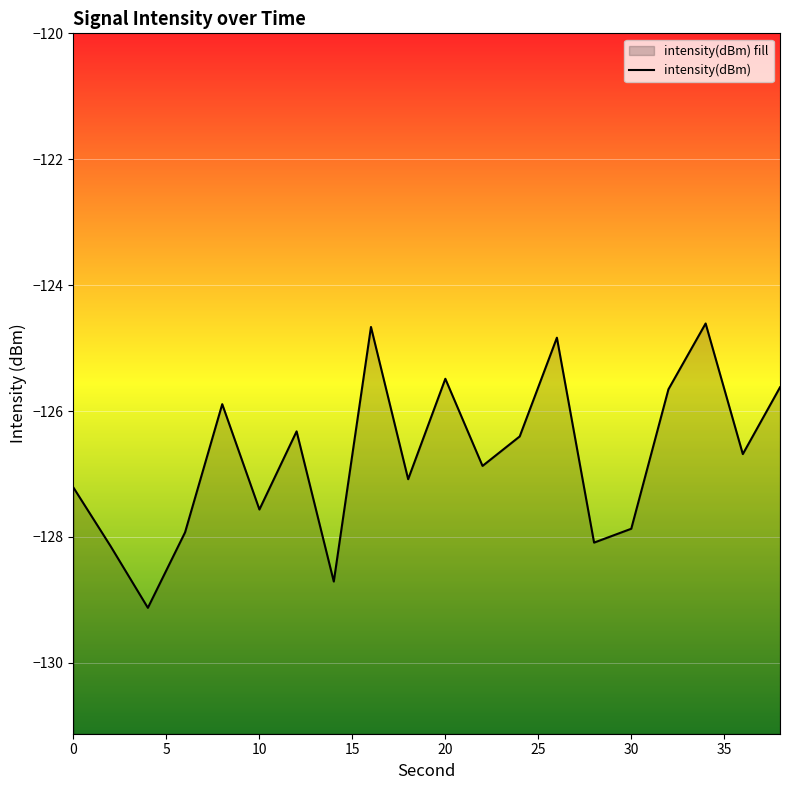

Rank the categories by value from lowest to highest.

4, 14, 2, 28, 6, 30, 10, 0, 18, 22, 36, 24, 12, 8, 32, 38, 20, 26, 16, 34